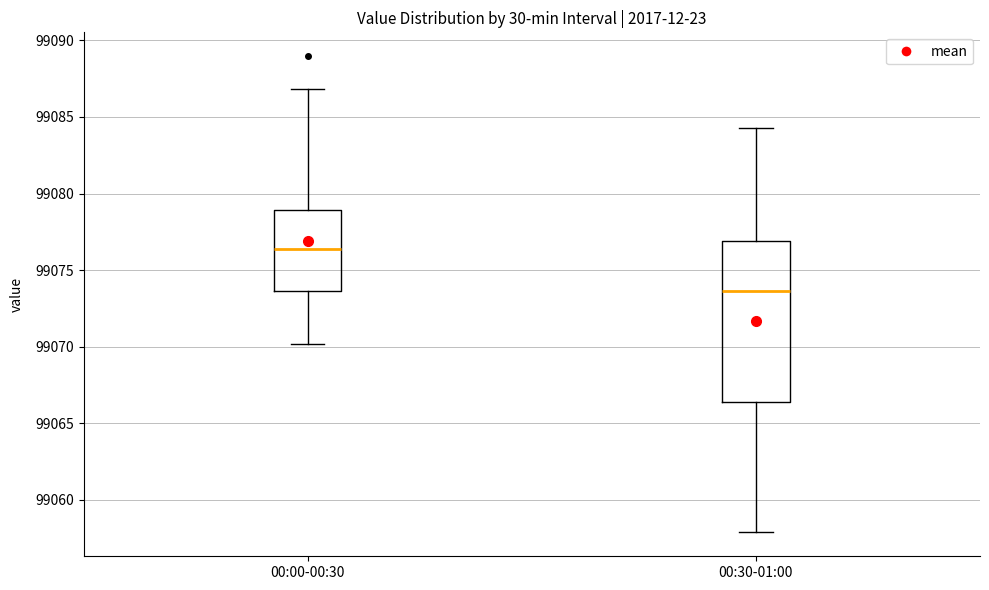

Which box has the highest median line?

00:00-00:30